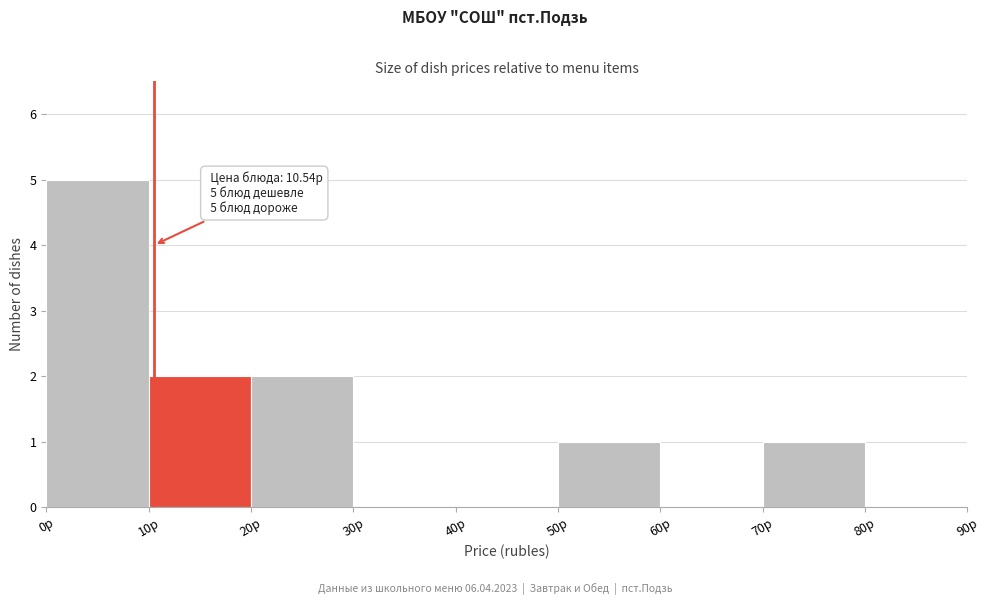

Which range on the x-axis has the tallest bar?

0 to 10